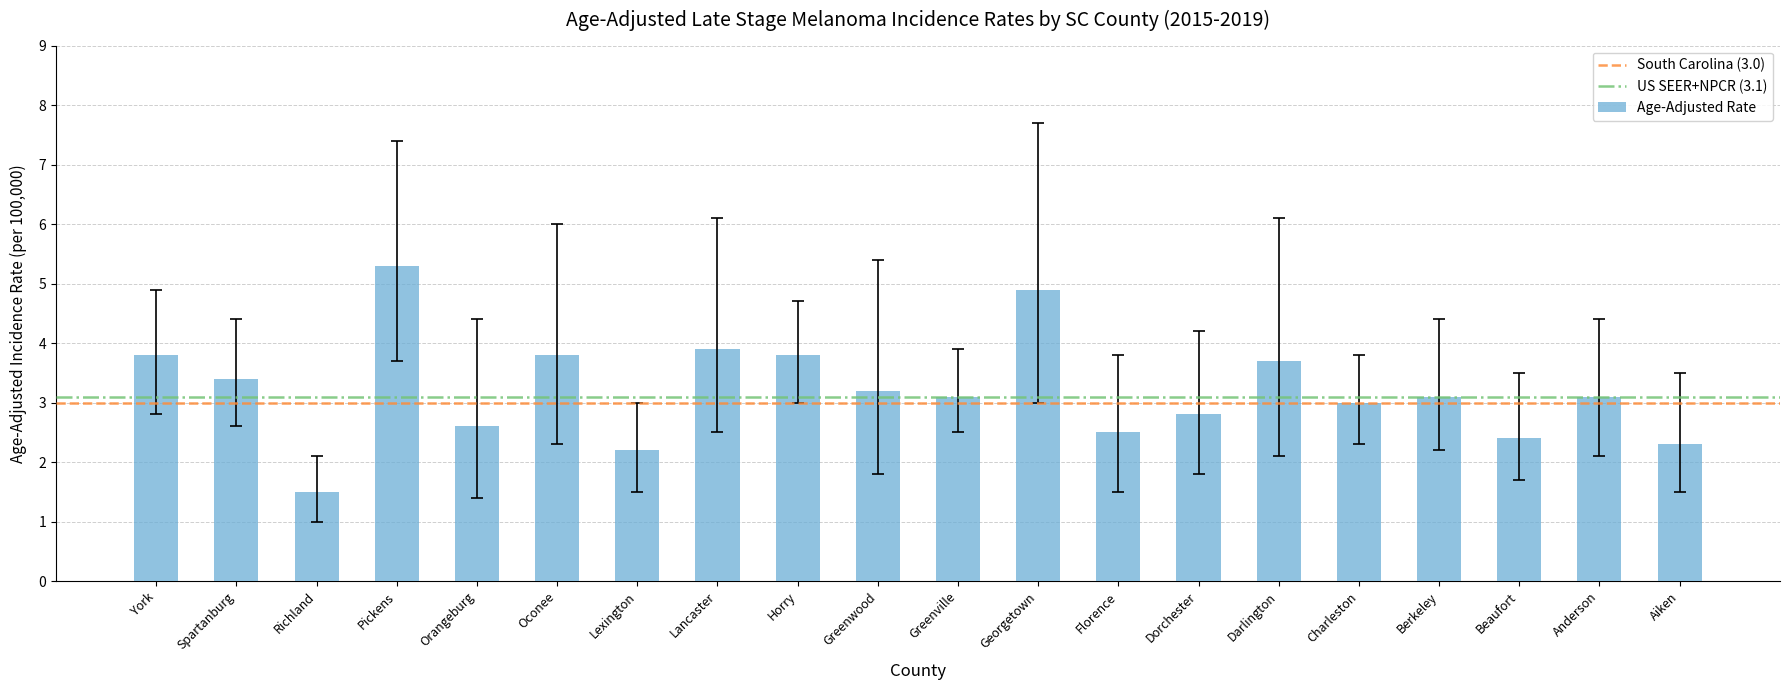

Reading left to right, what are all the values shown in this chart?

3.8	3.4	1.5	5.3	2.6	3.8	2.2	3.9	3.8	3.2	3.1	4.9	2.5	2.8	3.7	3.0	3.1	2.4	3.1	2.3